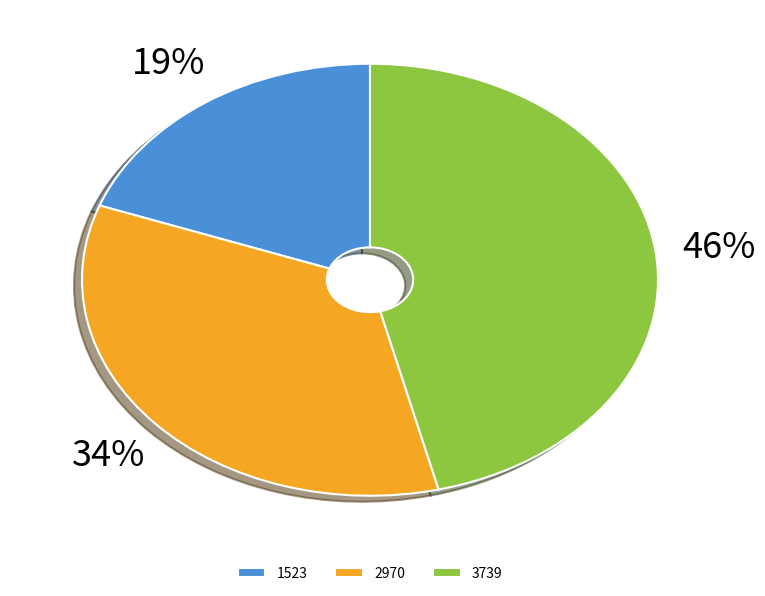

To the nearest percent, what percentage of the pie is 3739?

46%